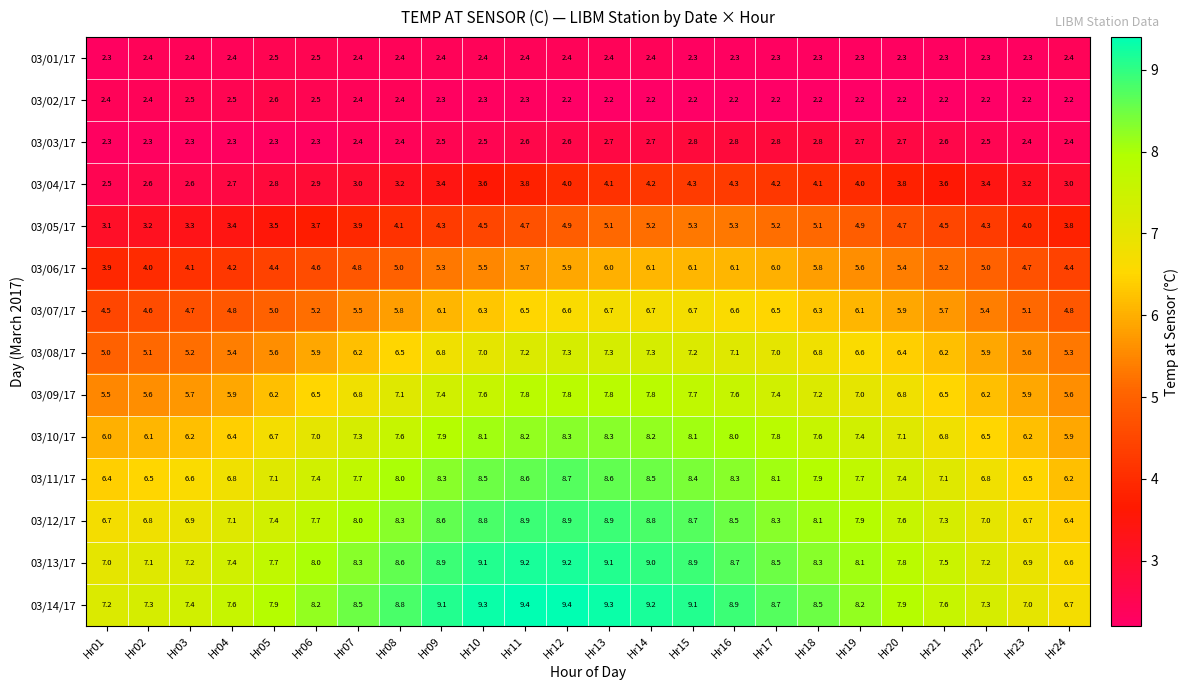

What is the minimum value shown in the chart?

2.2